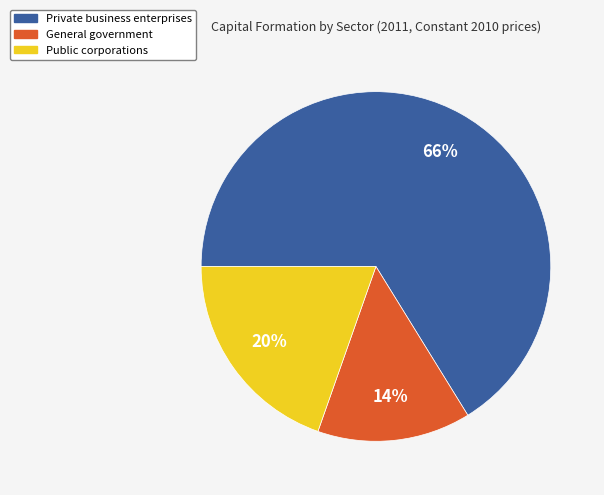

The General government slice represents 14% of the pie. True or false?

True